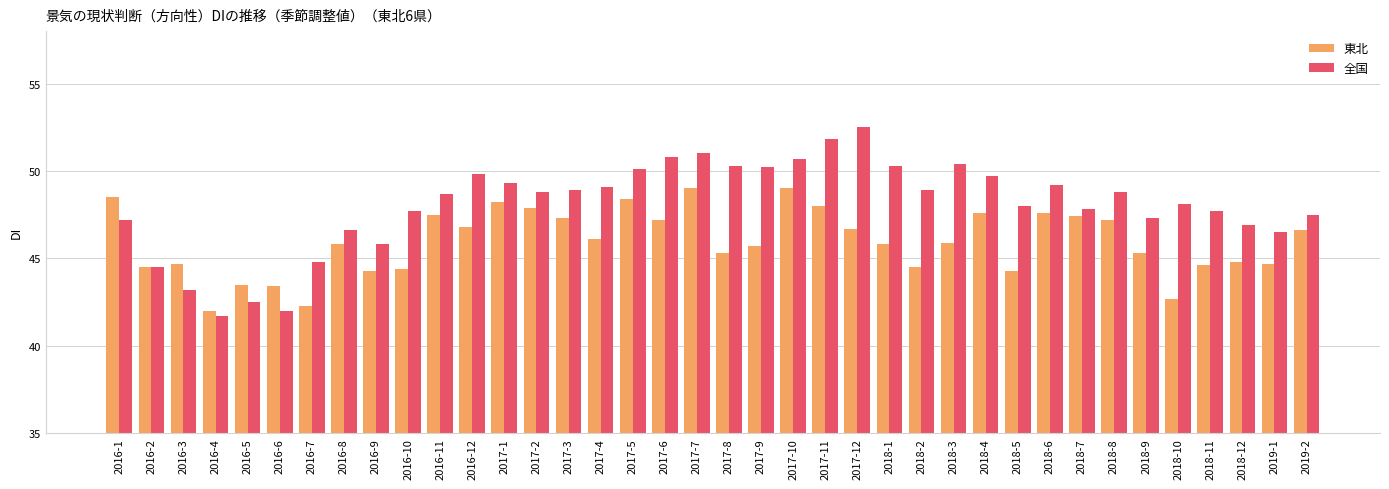

Where does the 全国 series first go above 48?

2016-11